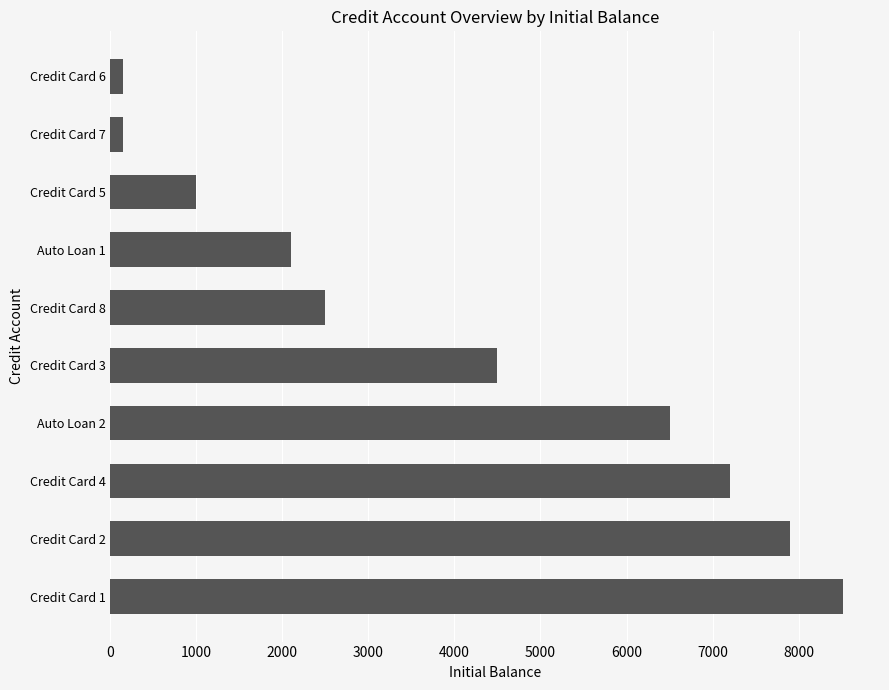

Where is the data nearest to the value 4335?

Credit Card 3